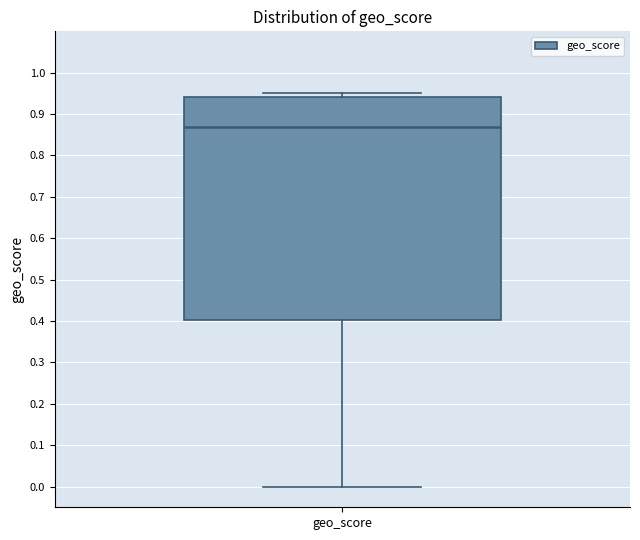

Transcribe this box plot: give where the median line is, the range the box spans, and where the two whiskers end, as read against the y-axis. The values are not printed on the chart, so give them approximately, as read against the axis.

median 0.87, box 0.40 to 0.94, whiskers 0.00 to 0.95